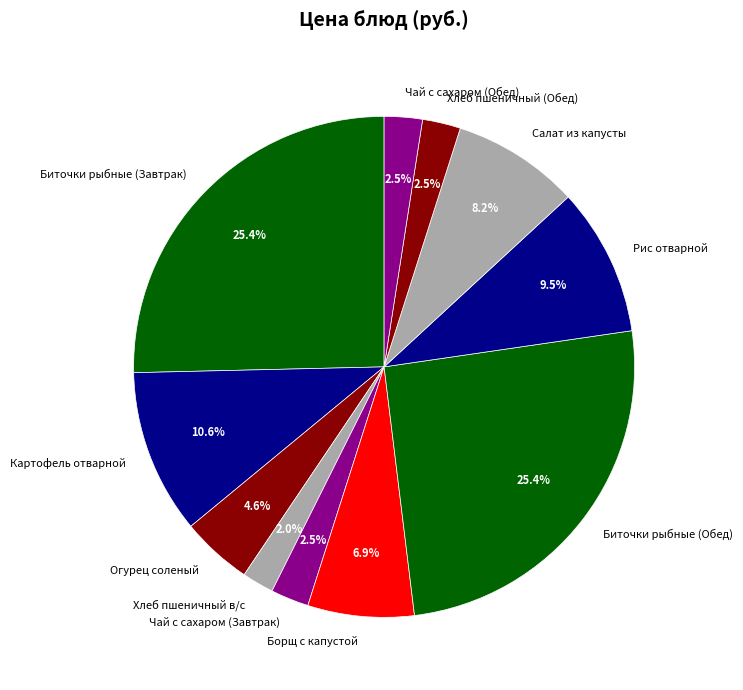

Does Биточки рыбные (Обед) account for over 50% of the chart?

No